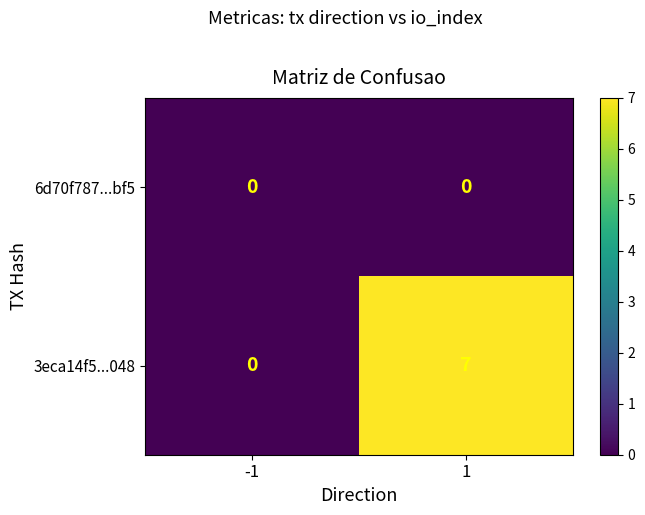

The value of 3eca14f5...048 at 1 is 10. True or false?

False